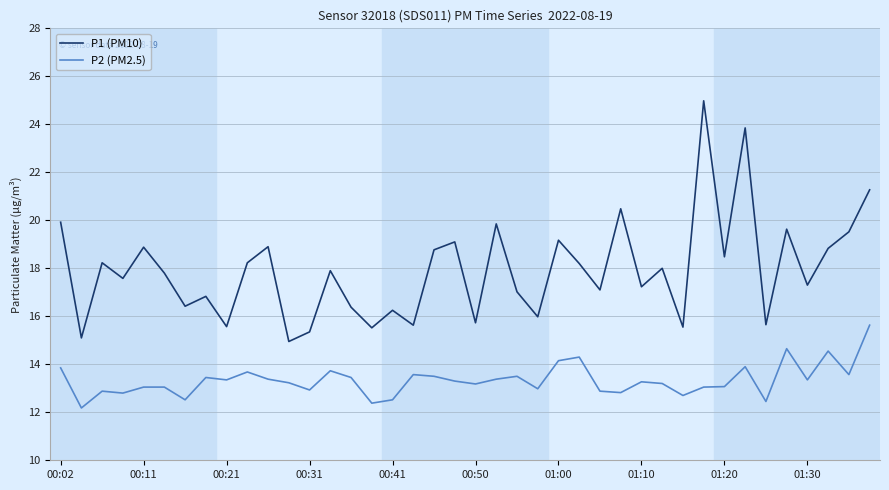

Rank the series by their maximum value, from highest to lowest.

P1 (PM10), P2 (PM2.5)